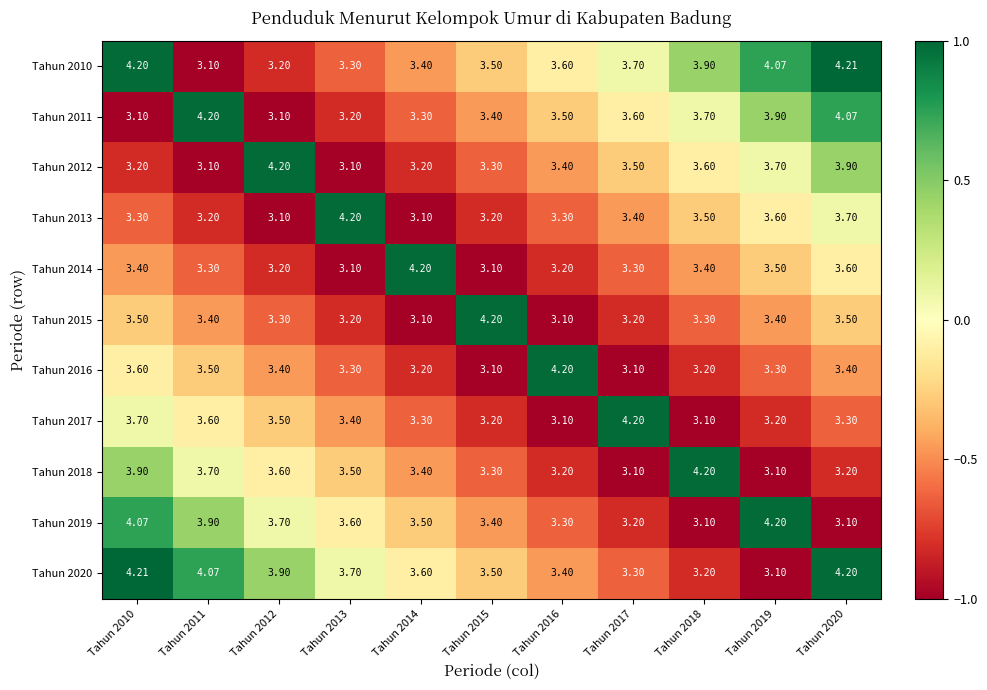

Is the value of Tahun 2010 at Tahun 2020 greater than the value of Tahun 2014 at Tahun 2014?

Yes